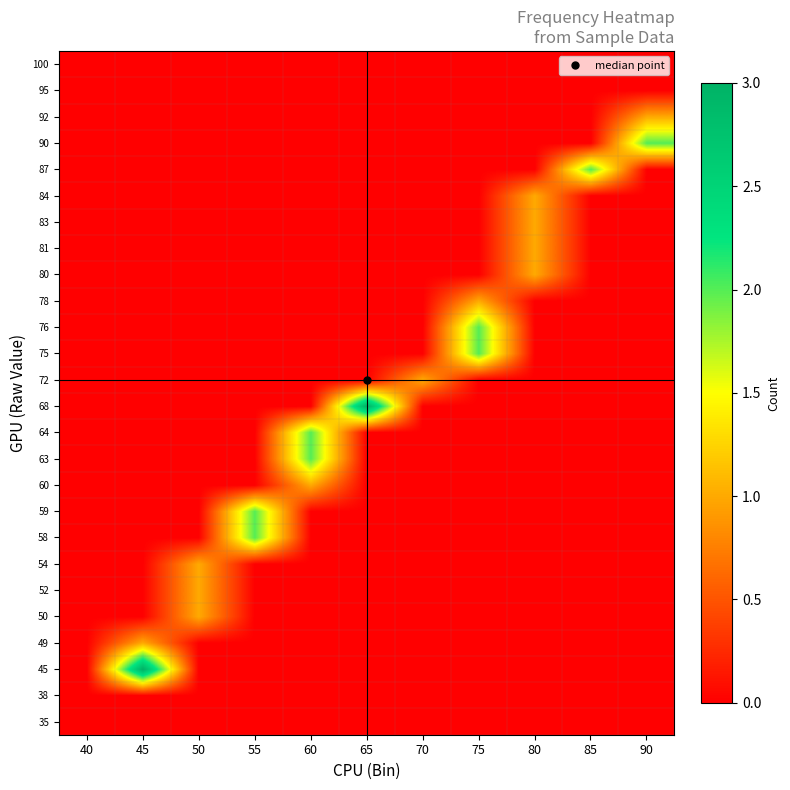

Reading left to right, extract all data points from this chart.

35: 40=0	45=0	50=0	55=0	60=0	65=0	70=0	75=0	80=0	85=0	90=0
38: 40=0	45=0	50=0	55=0	60=0	65=0	70=0	75=0	80=0	85=0	90=0
45: 40=0	45=3	50=0	55=0	60=0	65=0	70=0	75=0	80=0	85=0	90=0
49: 40=0	45=1	50=0	55=0	60=0	65=0	70=0	75=0	80=0	85=0	90=0
50: 40=0	45=0	50=1	55=0	60=0	65=0	70=0	75=0	80=0	85=0	90=0
52: 40=0	45=0	50=1	55=0	60=0	65=0	70=0	75=0	80=0	85=0	90=0
54: 40=0	45=0	50=1	55=0	60=0	65=0	70=0	75=0	80=0	85=0	90=0
58: 40=0	45=0	50=0	55=2	60=0	65=0	70=0	75=0	80=0	85=0	90=0
59: 40=0	45=0	50=0	55=2	60=0	65=0	70=0	75=0	80=0	85=0	90=0
60: 40=0	45=0	50=0	55=0	60=1	65=0	70=0	75=0	80=0	85=0	90=0
63: 40=0	45=0	50=0	55=0	60=2	65=0	70=0	75=0	80=0	85=0	90=0
64: 40=0	45=0	50=0	55=0	60=2	65=0	70=0	75=0	80=0	85=0	90=0
68: 40=0	45=0	50=0	55=0	60=0	65=3	70=0	75=0	80=0	85=0	90=0
72: 40=0	45=0	50=0	55=0	60=0	65=0	70=1	75=0	80=0	85=0	90=0
75: 40=0	45=0	50=0	55=0	60=0	65=0	70=0	75=2	80=0	85=0	90=0
76: 40=0	45=0	50=0	55=0	60=0	65=0	70=0	75=2	80=0	85=0	90=0
78: 40=0	45=0	50=0	55=0	60=0	65=0	70=0	75=1	80=0	85=0	90=0
80: 40=0	45=0	50=0	55=0	60=0	65=0	70=0	75=0	80=1	85=0	90=0
81: 40=0	45=0	50=0	55=0	60=0	65=0	70=0	75=0	80=1	85=0	90=0
83: 40=0	45=0	50=0	55=0	60=0	65=0	70=0	75=0	80=1	85=0	90=0
84: 40=0	45=0	50=0	55=0	60=0	65=0	70=0	75=0	80=1	85=0	90=0
87: 40=0	45=0	50=0	55=0	60=0	65=0	70=0	75=0	80=0	85=2	90=0
90: 40=0	45=0	50=0	55=0	60=0	65=0	70=0	75=0	80=0	85=0	90=2
92: 40=0	45=0	50=0	55=0	60=0	65=0	70=0	75=0	80=0	85=0	90=1
95: 40=0	45=0	50=0	55=0	60=0	65=0	70=0	75=0	80=0	85=0	90=0
100: 40=0	45=0	50=0	55=0	60=0	65=0	70=0	75=0	80=0	85=0	90=0